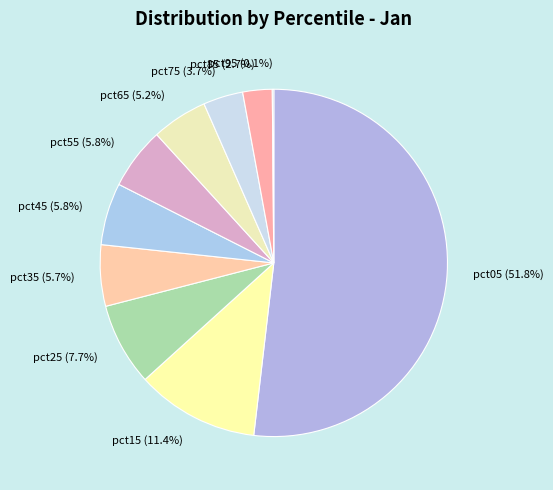

Which slice is the largest?

pct05